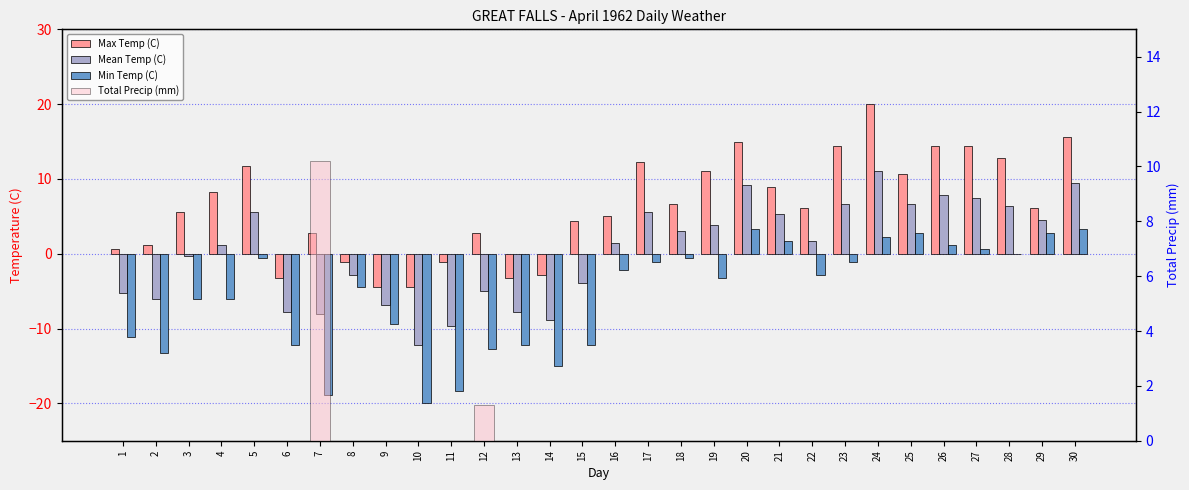

What is the difference between the highest and lowest values at 5?

12.3